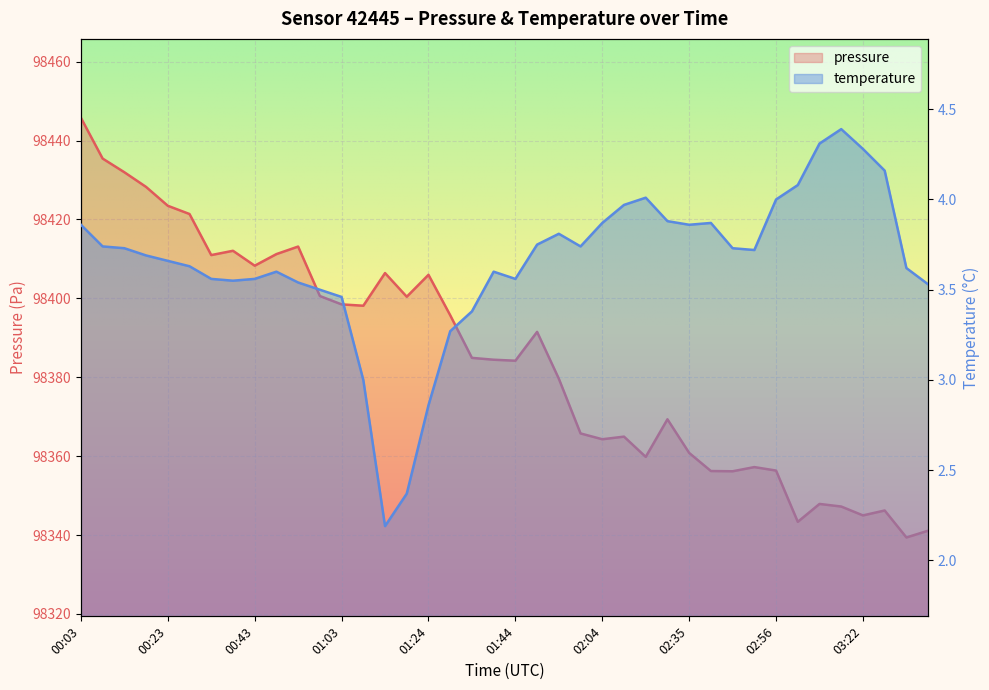

List the labels in order of temperature value, largest first.

03:17, 03:11, 03:22, 03:27, 03:06, 02:14, 02:56, 02:09, 02:30, 02:04, 02:40, 00:03, 02:35, 01:54, 01:49, 00:08, 01:59, 00:13, 02:45, 02:51, 00:18, 00:23, 00:28, 03:32, 00:48, 01:39, 00:33, 00:43, 01:44, 00:38, 00:53, 03:37, 00:58, 01:03, 01:34, 01:29, 01:09, 01:24, 01:19, 01:14